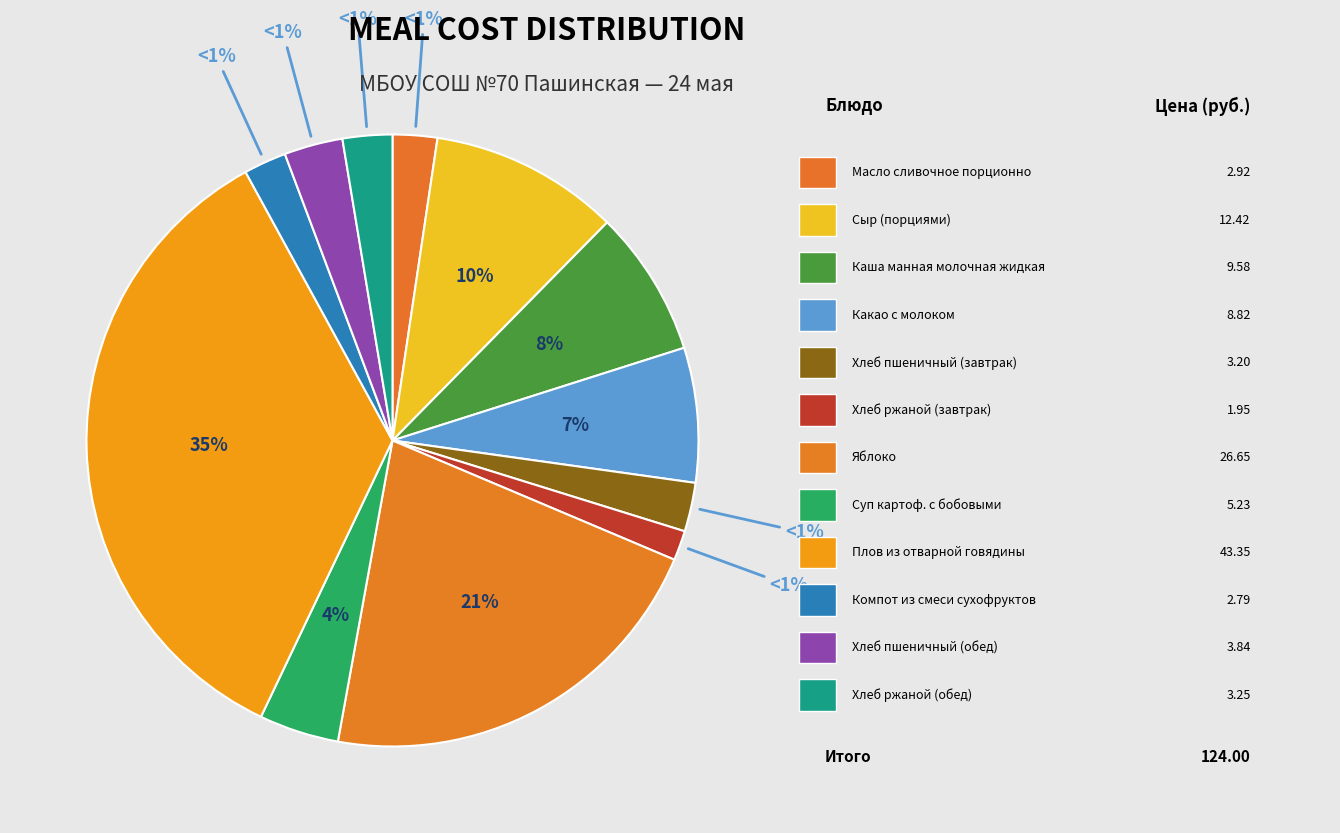

Which has a higher value, Хлеб пшеничный (обед) or Масло сливочное порционно?

Хлеб пшеничный (обед)